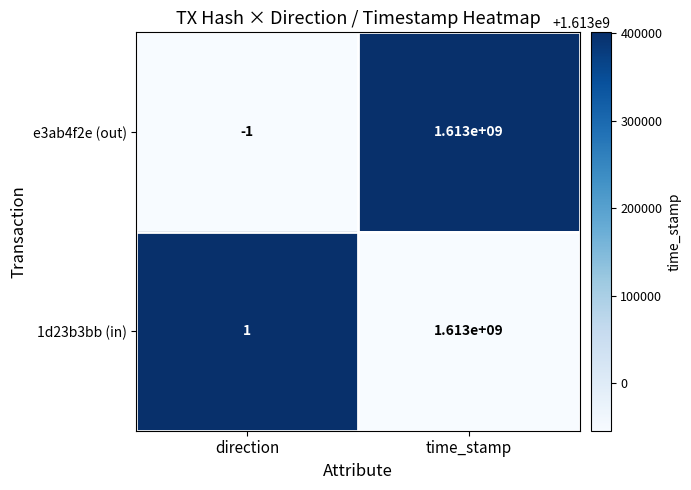

Reading right to left, extract all data points from this chart.

e3ab4f2e (out): 1613000000	-1
1d23b3bb (in): 1613000000	1